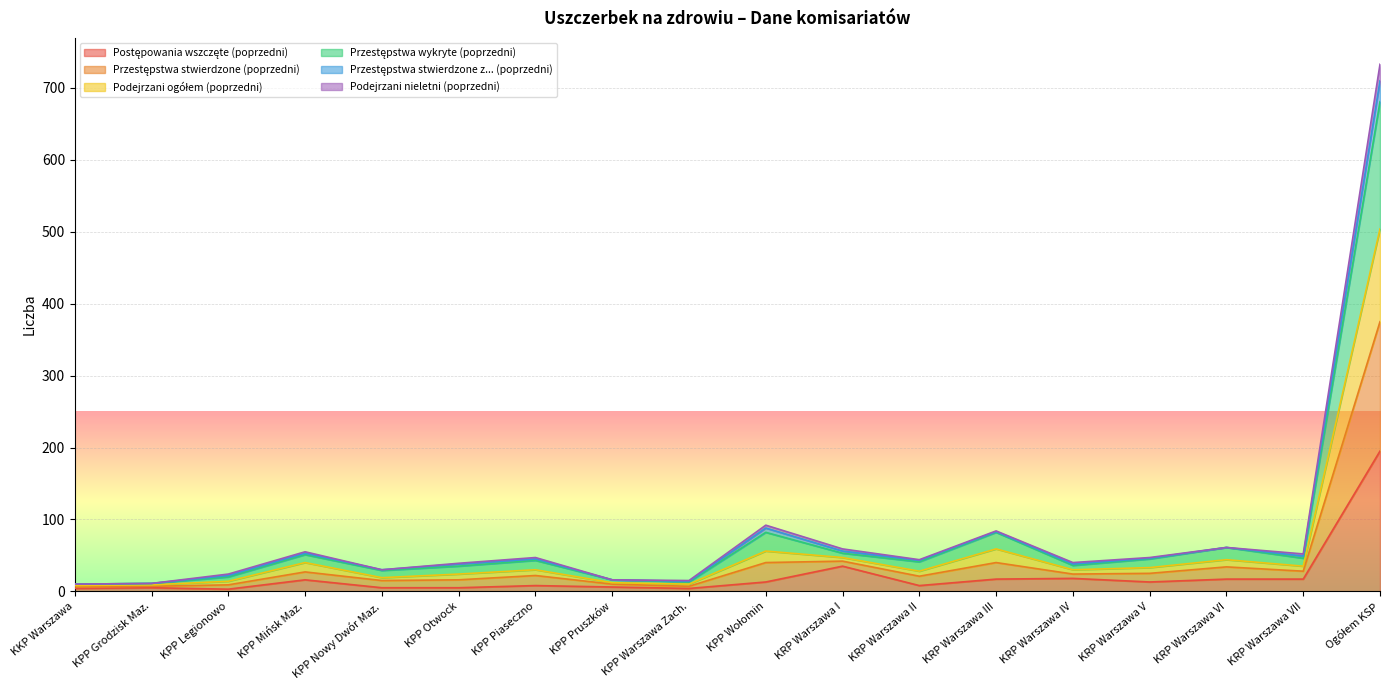

What is the value of the Podejrzani nieletni (poprzedni) point at the 12th from the left?

21